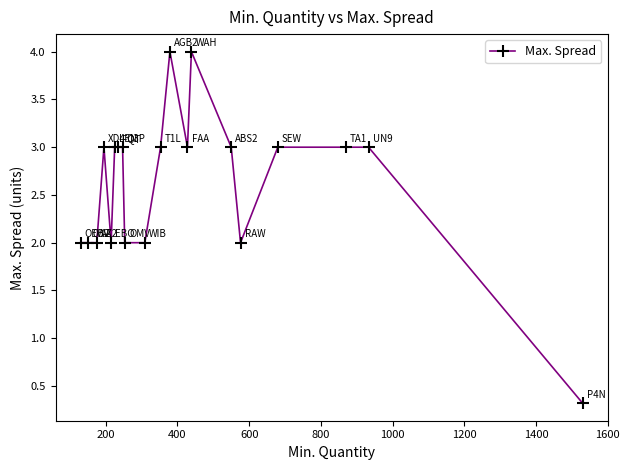

True or false: there are more than 0 points higher than both neighbors.

True